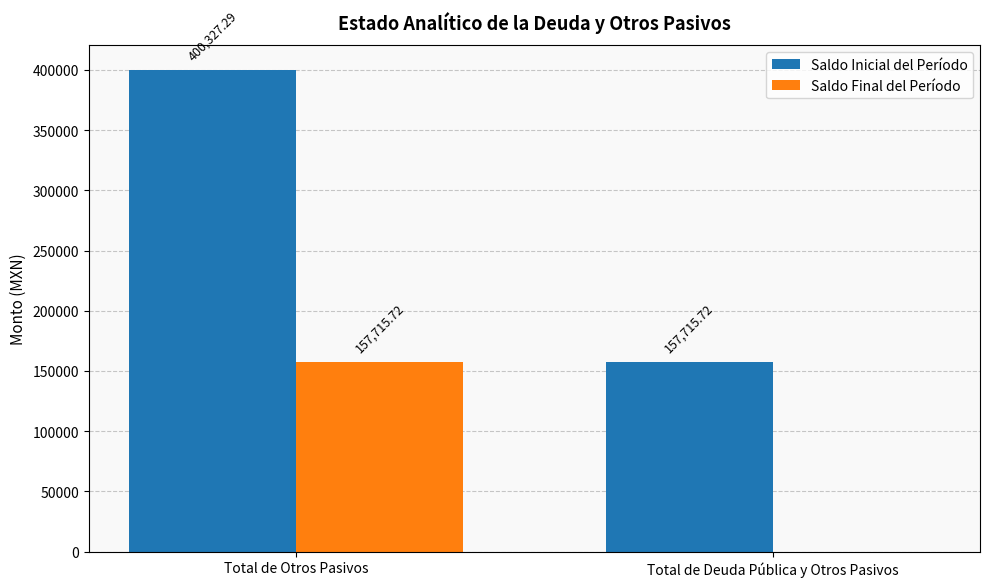

Which series changed the most between Total de Otros Pasivos and Total de Deuda Pública y Otros Pasivos?

Saldo Inicial del Período